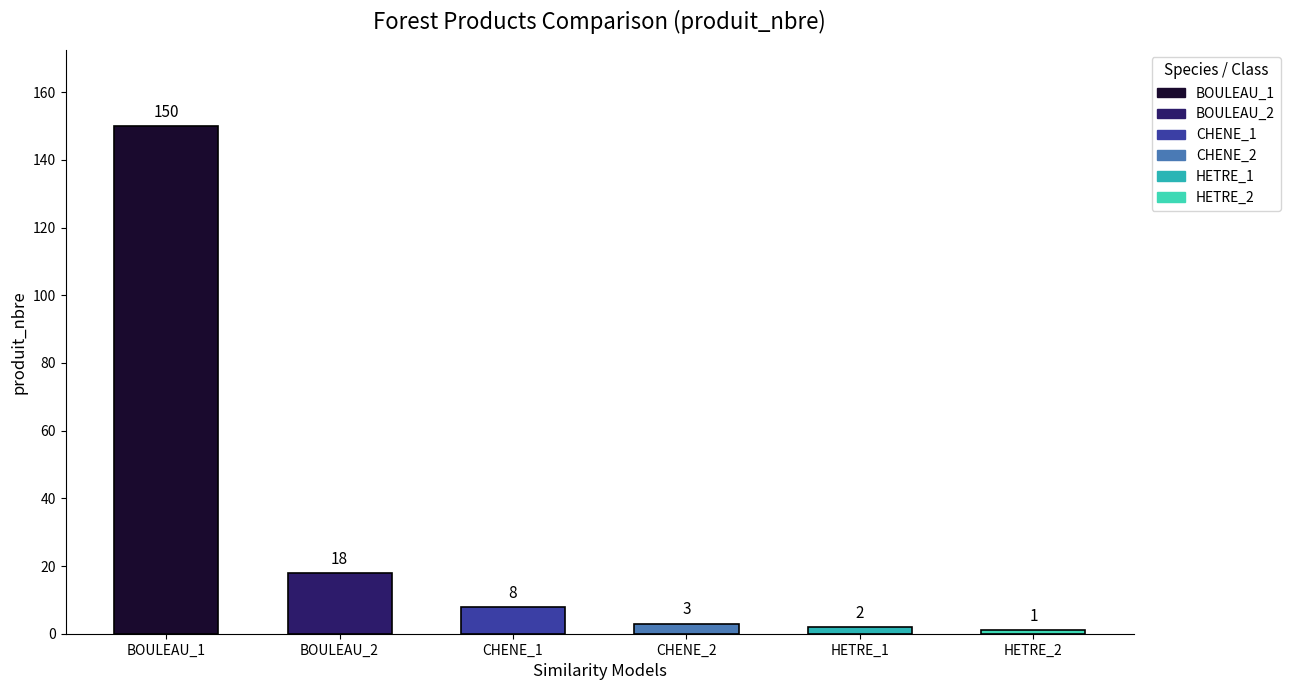

How many categories are shown in the chart?

6